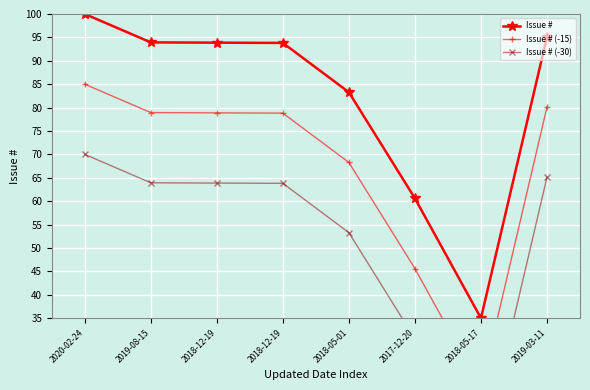

Which category has the lowest value across all series?

2018-05-17